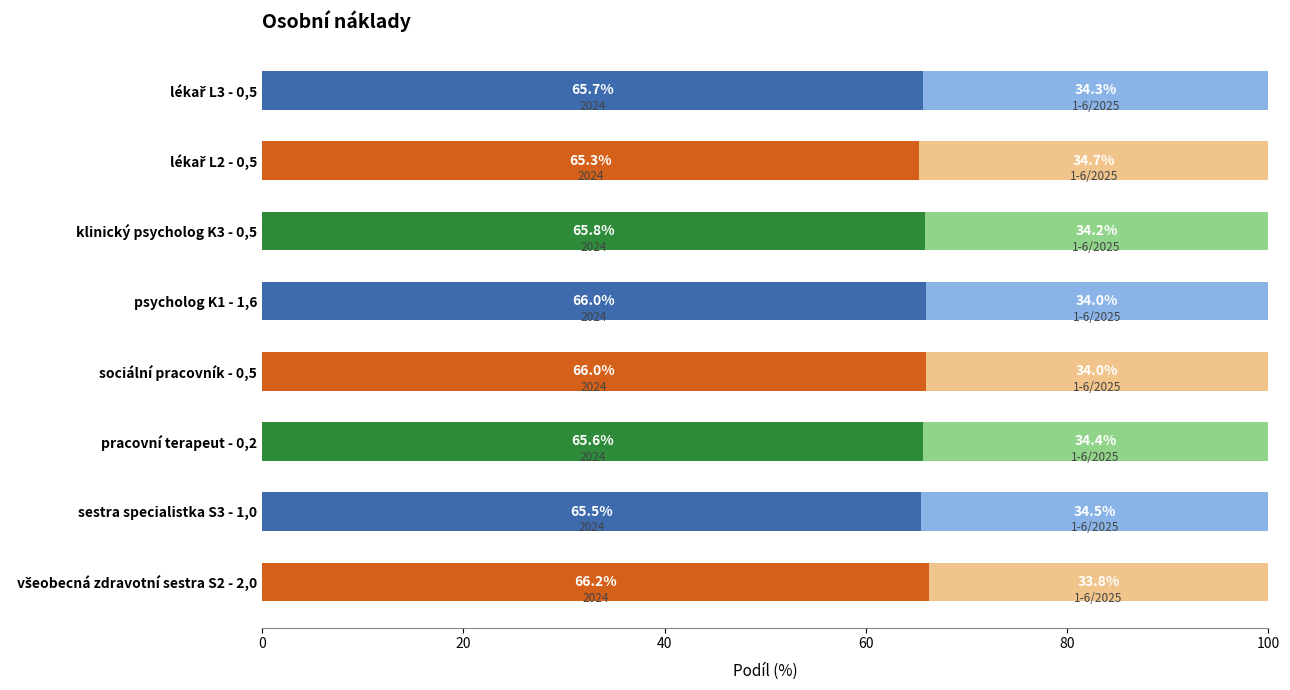

How many categories are shown in the chart?

8